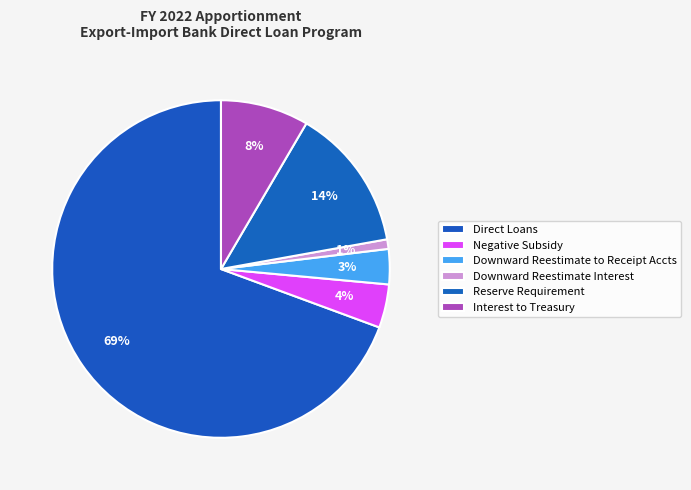

How many segments does this pie chart have?

6